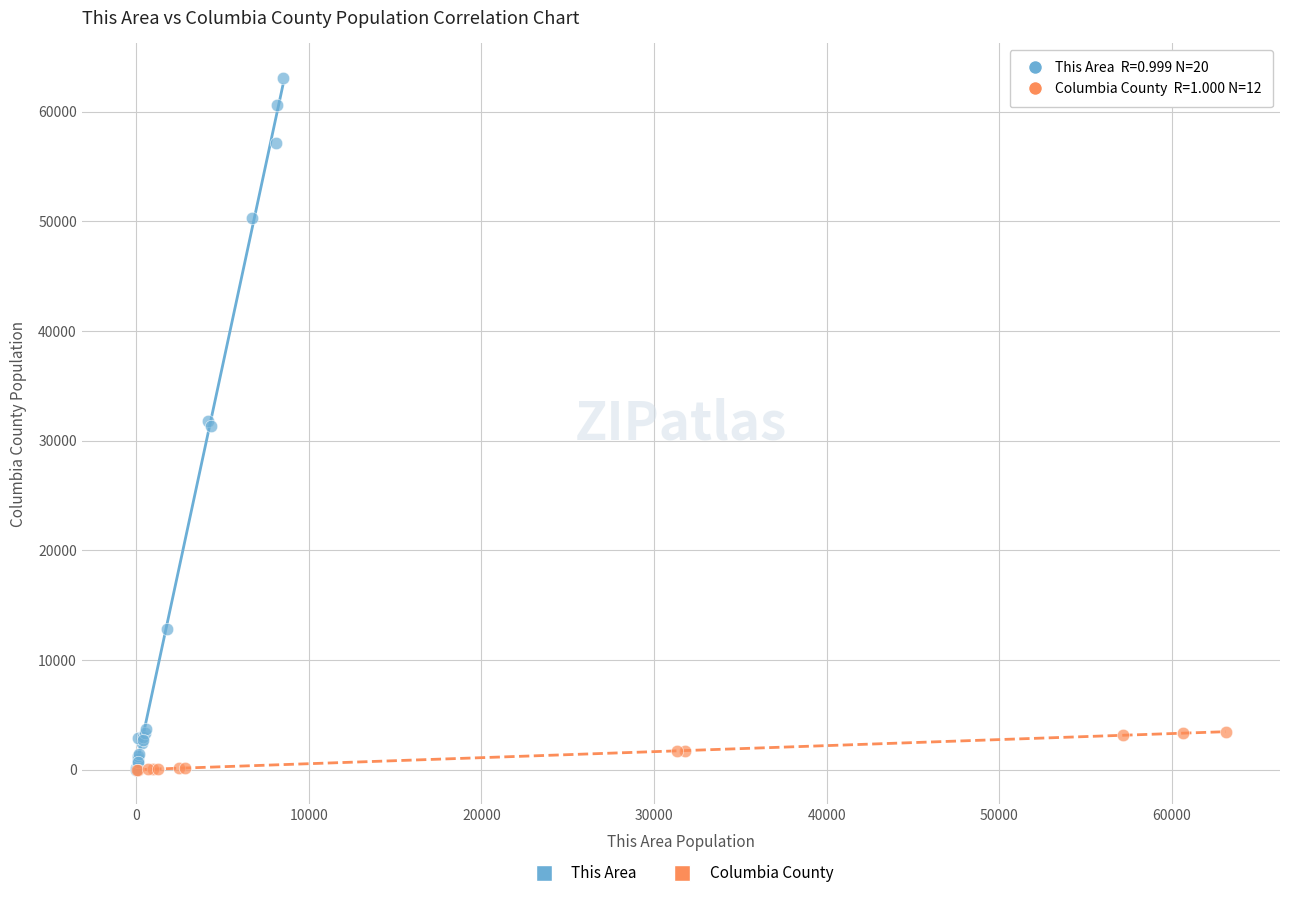

Which series has the widest spread of Y values?

This Area